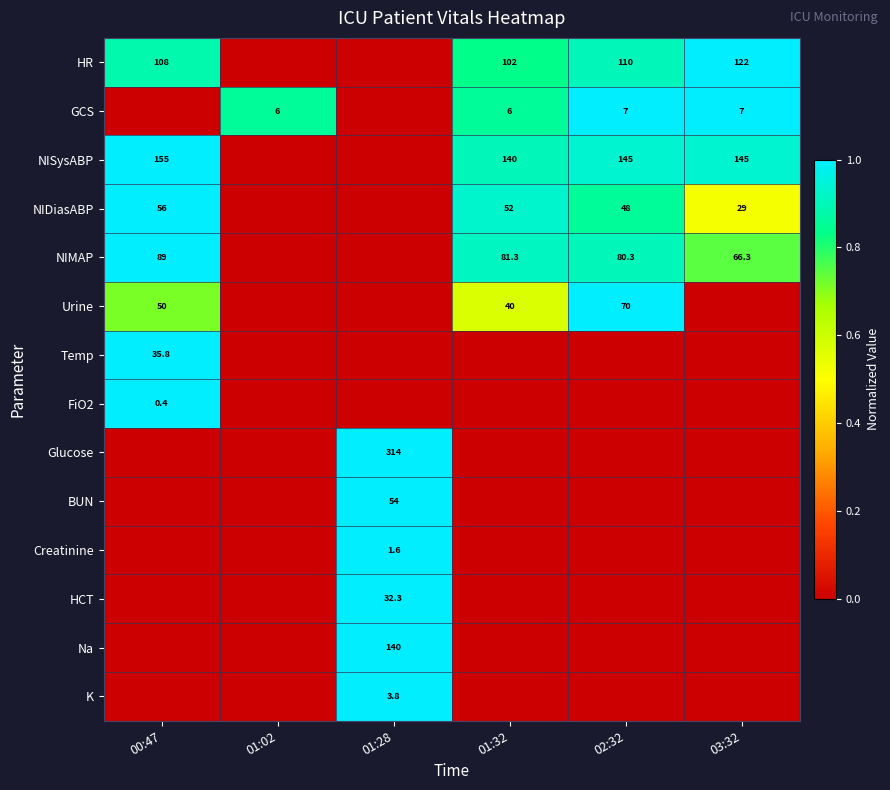

Is the value of NISysABP at 01:32 greater than the value of NIDiasABP at 01:32?

Yes